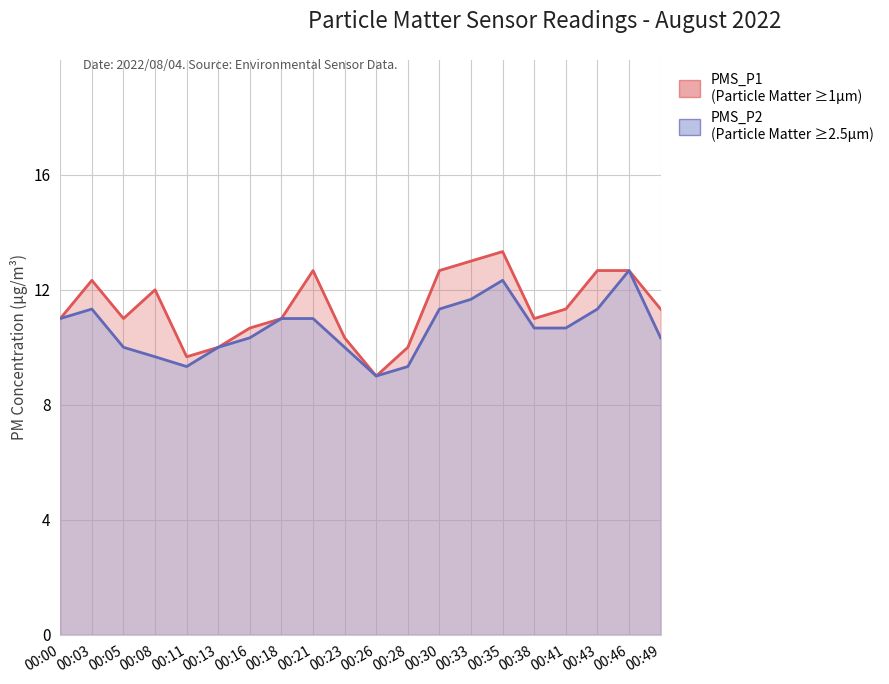

What is the value of the PMS_P2 point at the 8th from the left?

11.0